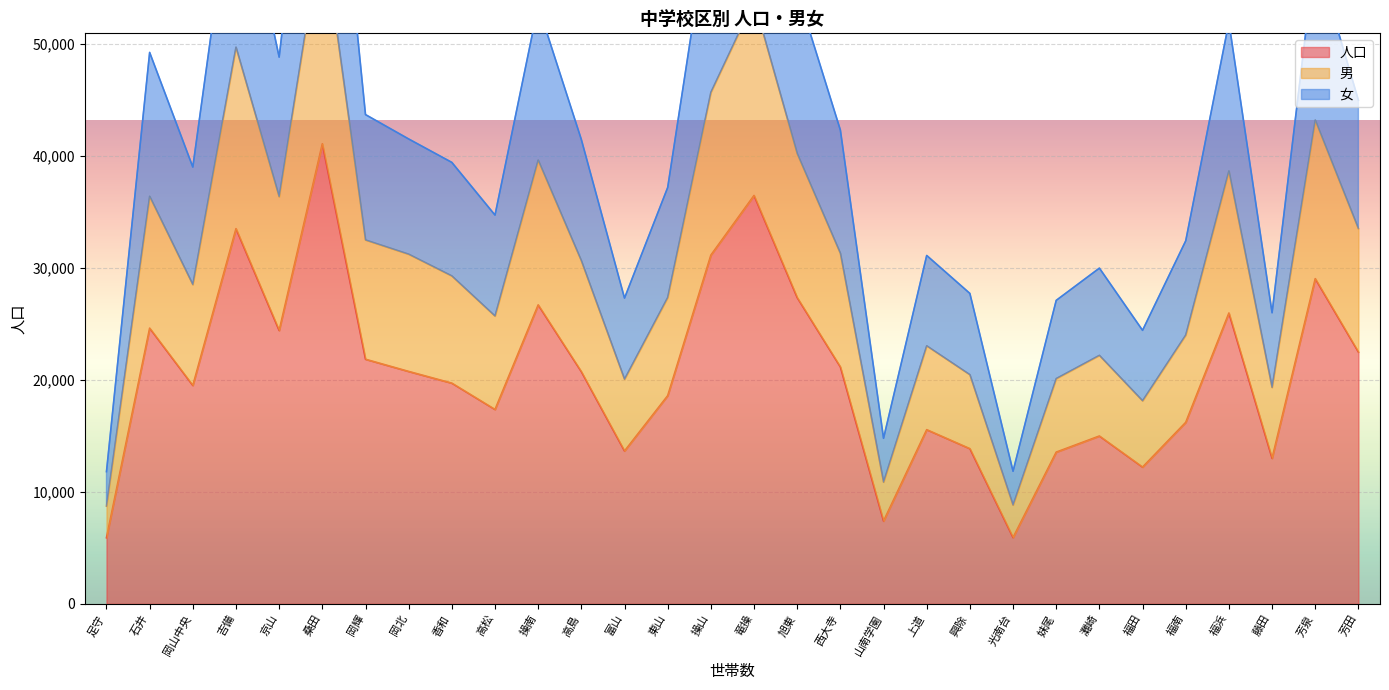

Where is the first local maximum for 女?

石井